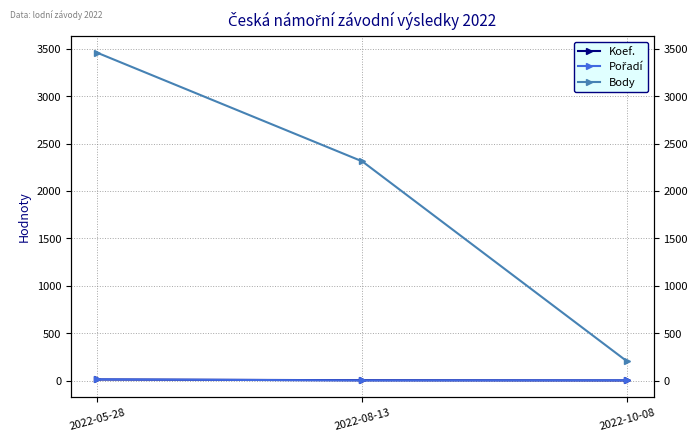

Which series has the largest range (max minus min)?

Body